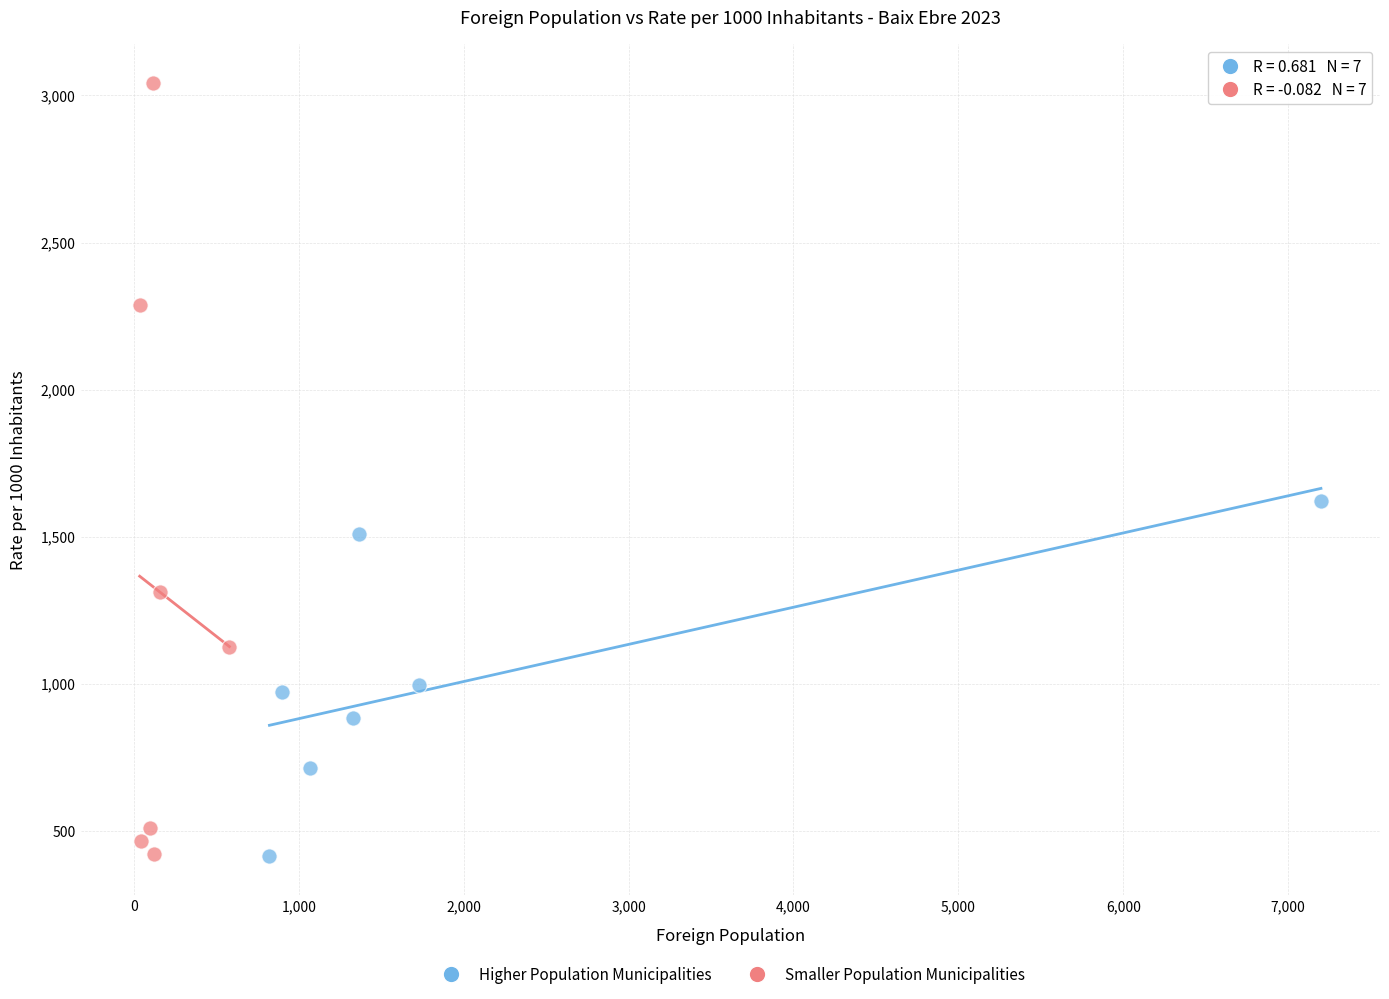

Which series reaches the maximum Y coordinate?

Smaller Population Municipalities